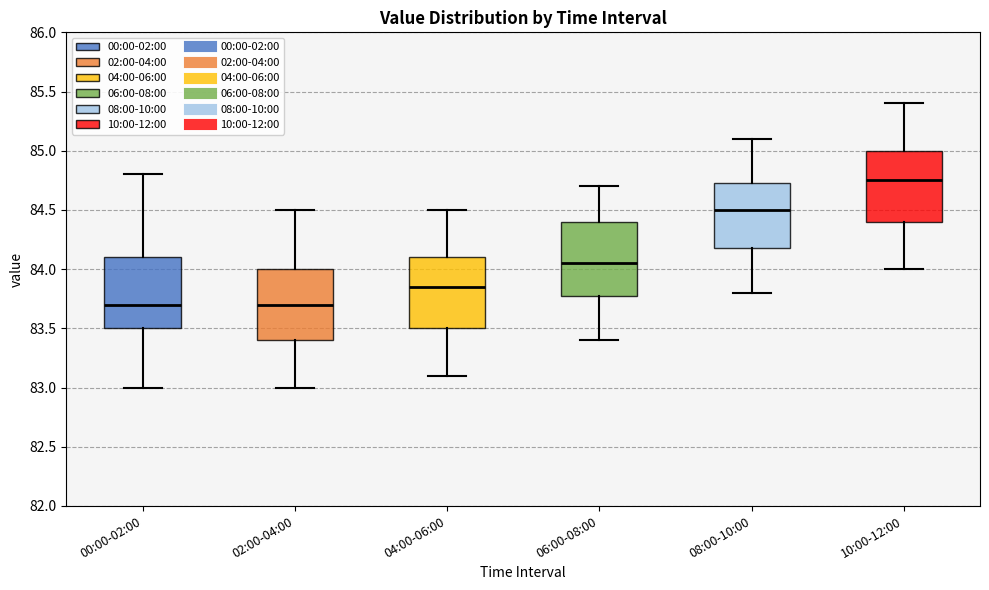

Reading left to right, read every box against the y-axis: the position of its median line, the range the box covers, and the ends of its whiskers. The values are not printed on the chart, so give them approximately, as read against the axis.

00:00-02:00: median 83.70, box 83.50 to 84.10, whiskers 83.00 to 84.80
02:00-04:00: median 83.70, box 83.40 to 84.00, whiskers 83.00 to 84.50
04:00-06:00: median 83.85, box 83.50 to 84.10, whiskers 83.10 to 84.50
06:00-08:00: median 84.05, box 83.80 to 84.40, whiskers 83.40 to 84.70
08:00-10:00: median 84.50, box 84.20 to 84.75, whiskers 83.80 to 85.10
10:00-12:00: median 84.75, box 84.40 to 85.00, whiskers 84.00 to 85.40